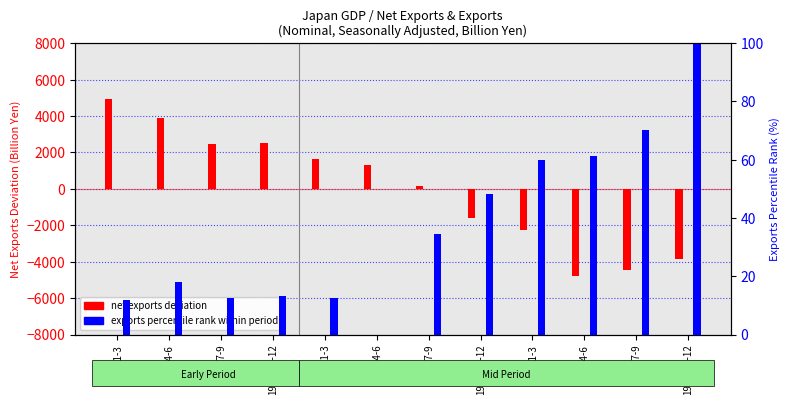

True or false: exports percentile rank has a value of 100.3 at 1996/4-6.

False